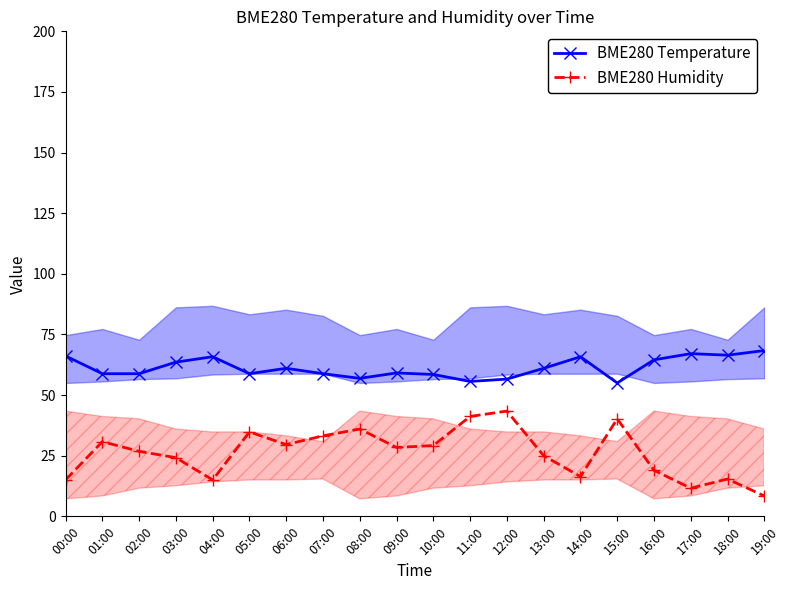

True or false: BME280 Humidity has a value of 50.8 at 10:00.

False